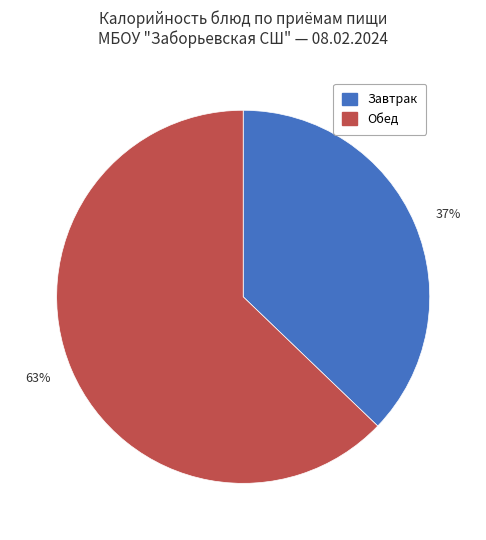

Do 63% and 37% together represent more than half of the pie?

Yes